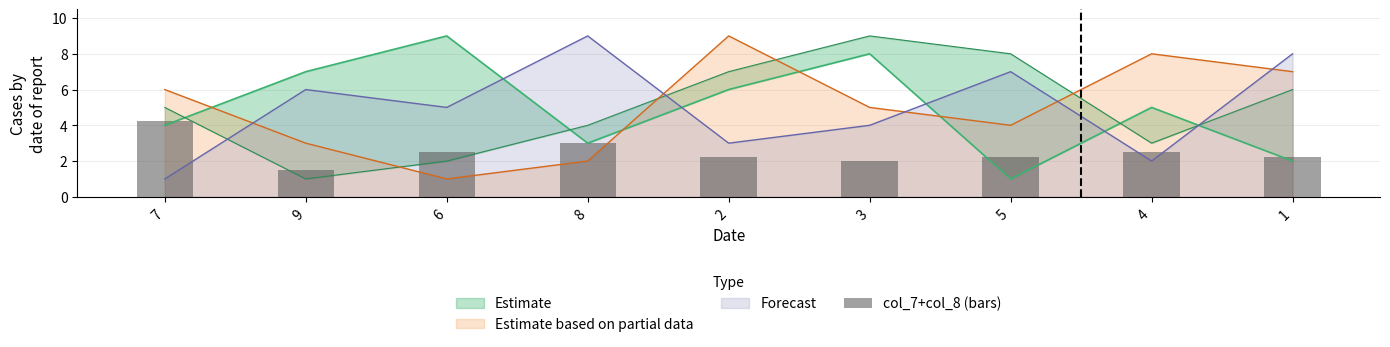

Is it true that the value at 6 is 1.0?

False